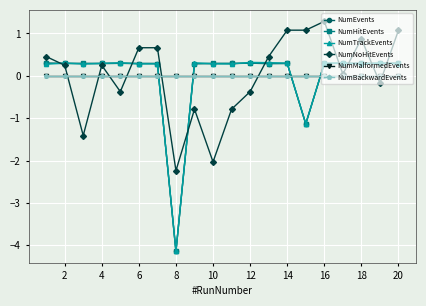

Does the chart have visible grid lines?

Yes